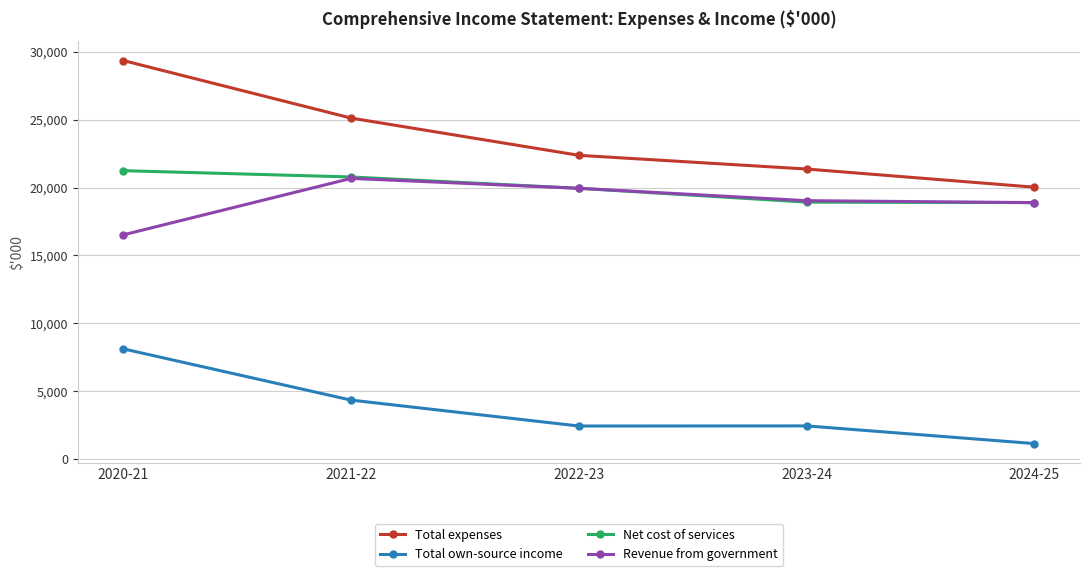

Is the value of Net cost of services at 2023-24 greater than the value of Total expenses at 2023-24?

No